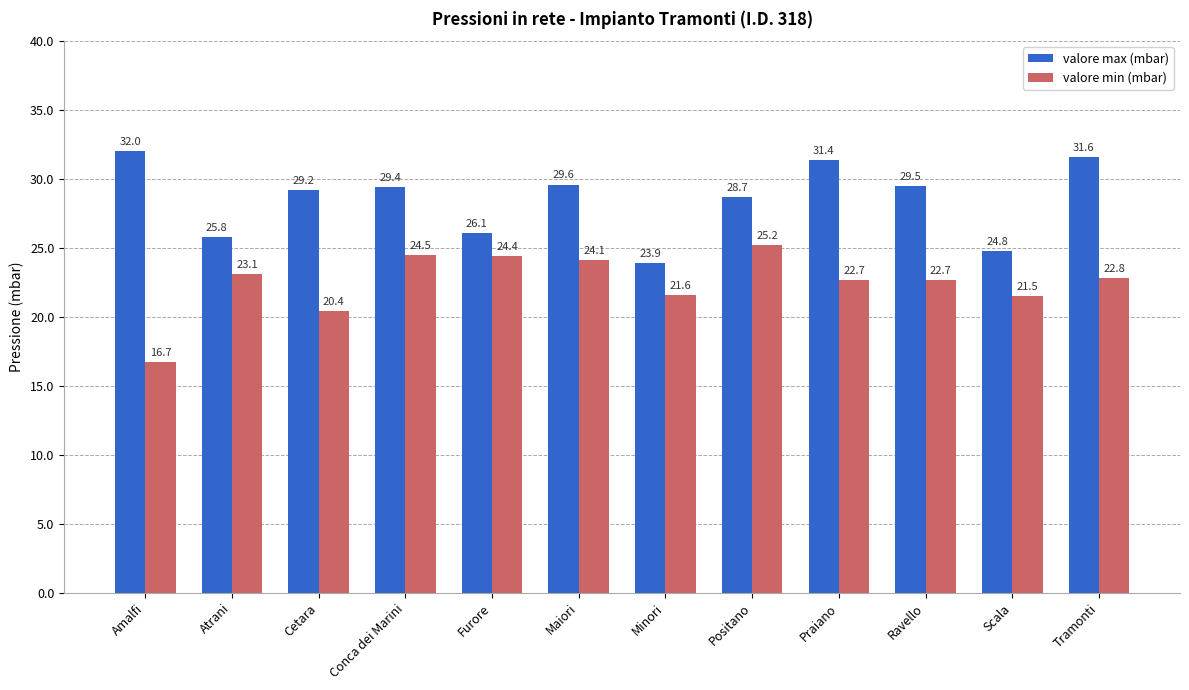

List the series in order of their peak value, highest first.

valore max (mbar), valore min (mbar)